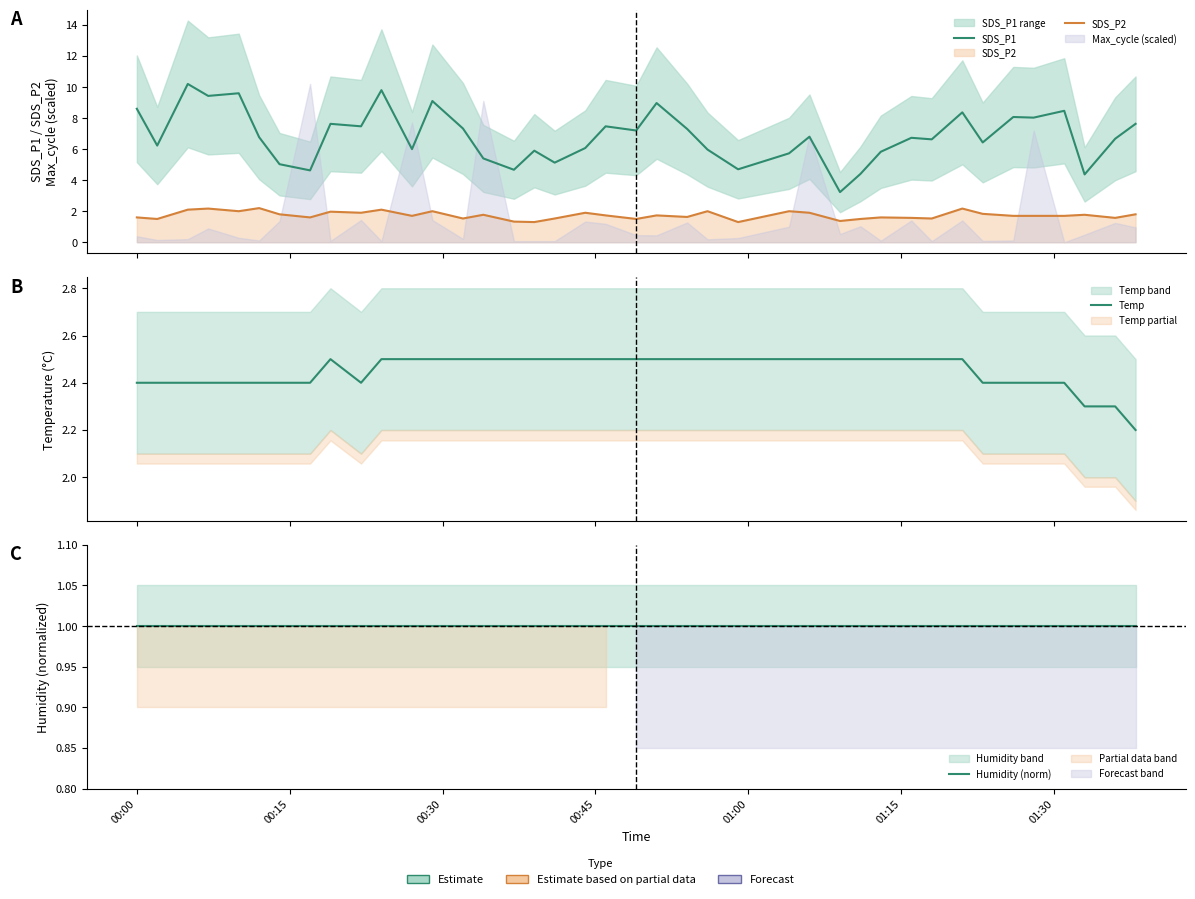

What is the sum of all SDS_P1 values?

274.0